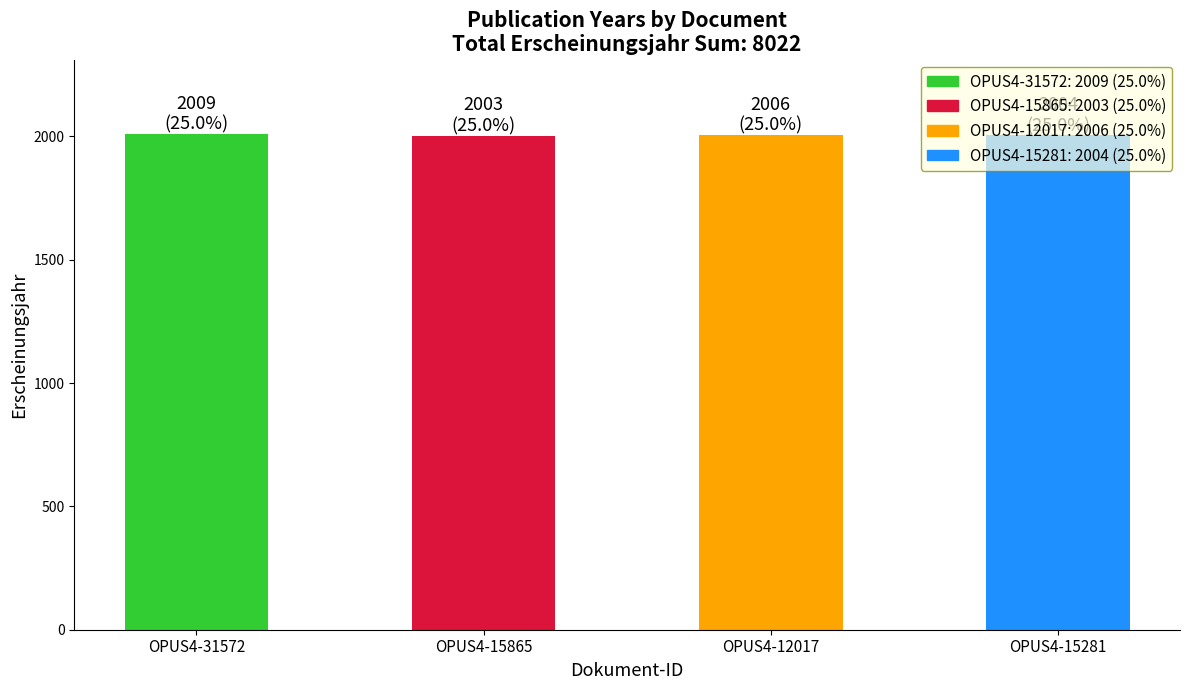

What is the change in value from OPUS4-31572 to OPUS4-15281?

-5